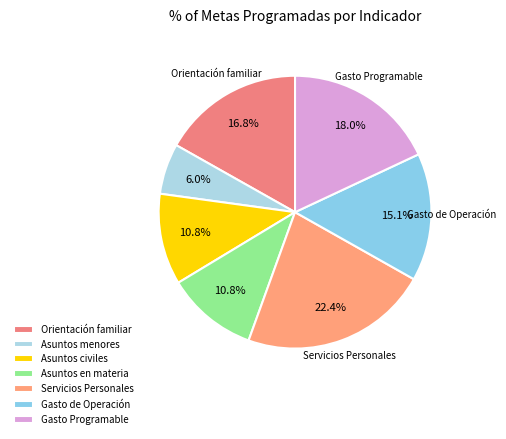

Count the number of slices in the pie.

7